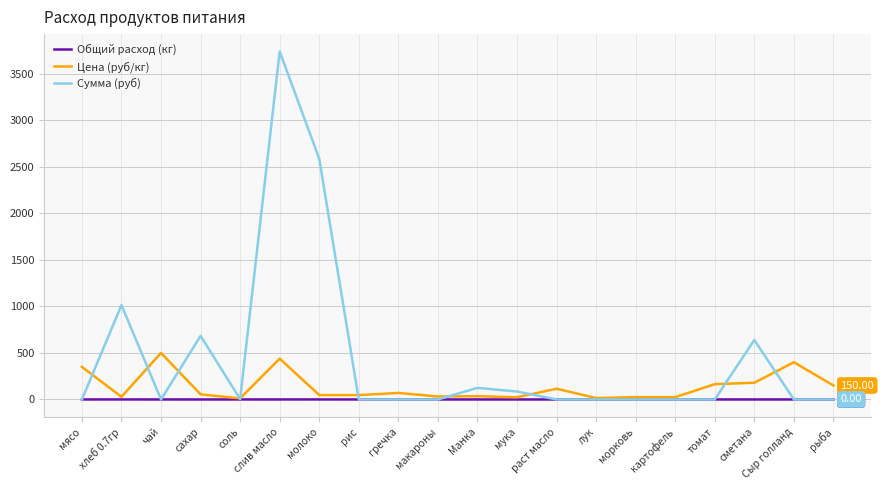

Which series has the widest spread of values?

Сумма (руб)